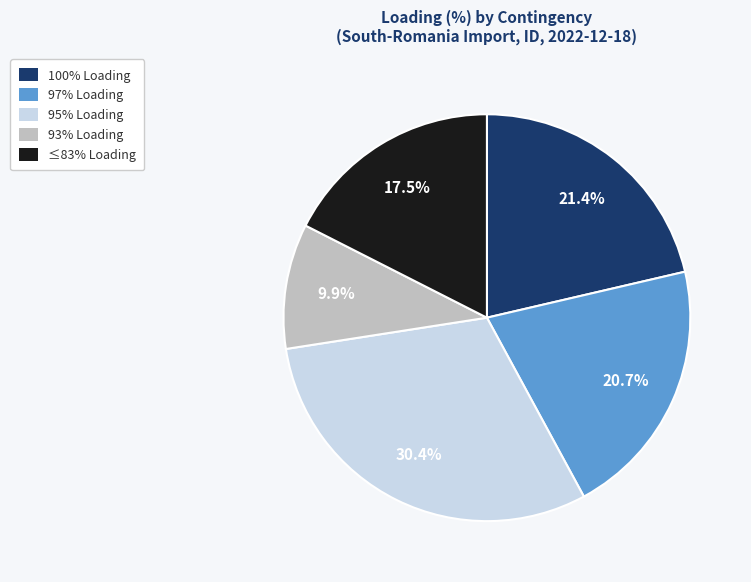

Is there a majority slice in this chart?

No